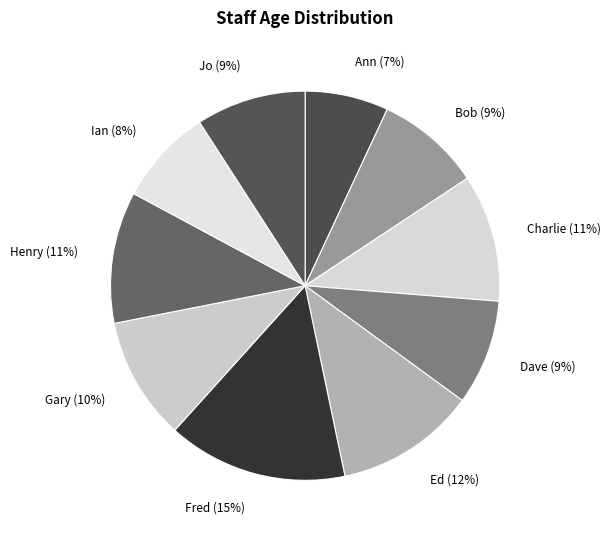

The Ed slice represents 1% of the pie. True or false?

False